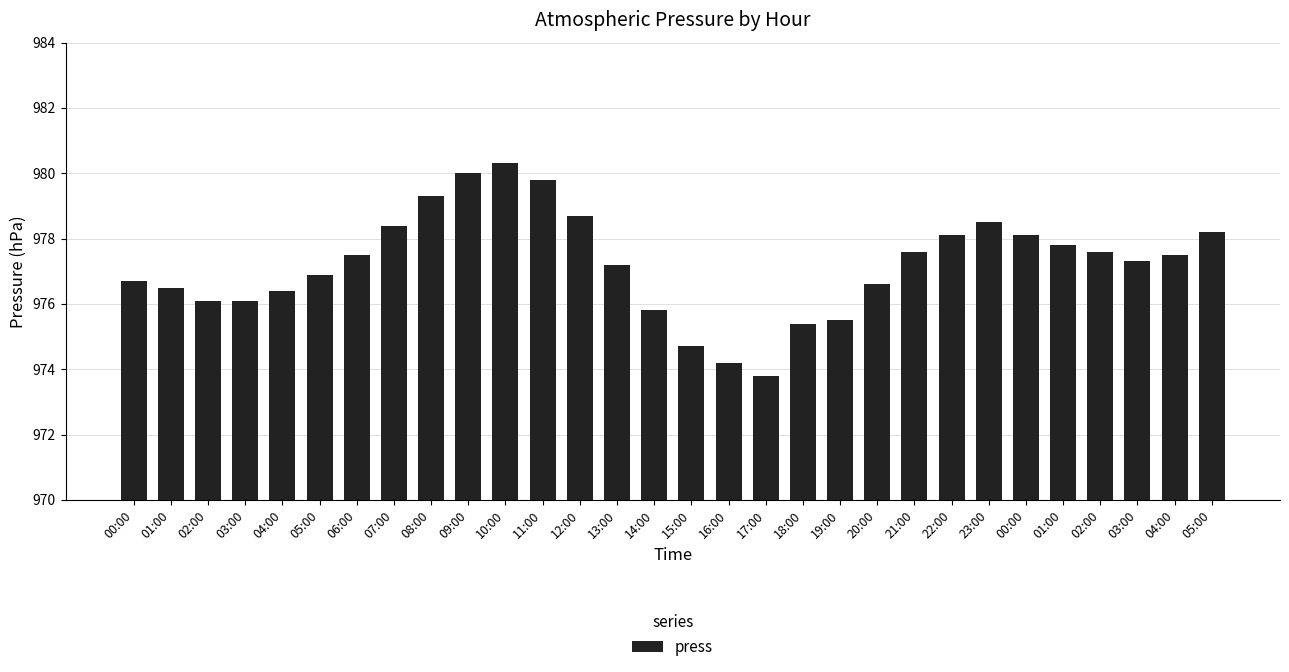

Are the bars horizontal?

No